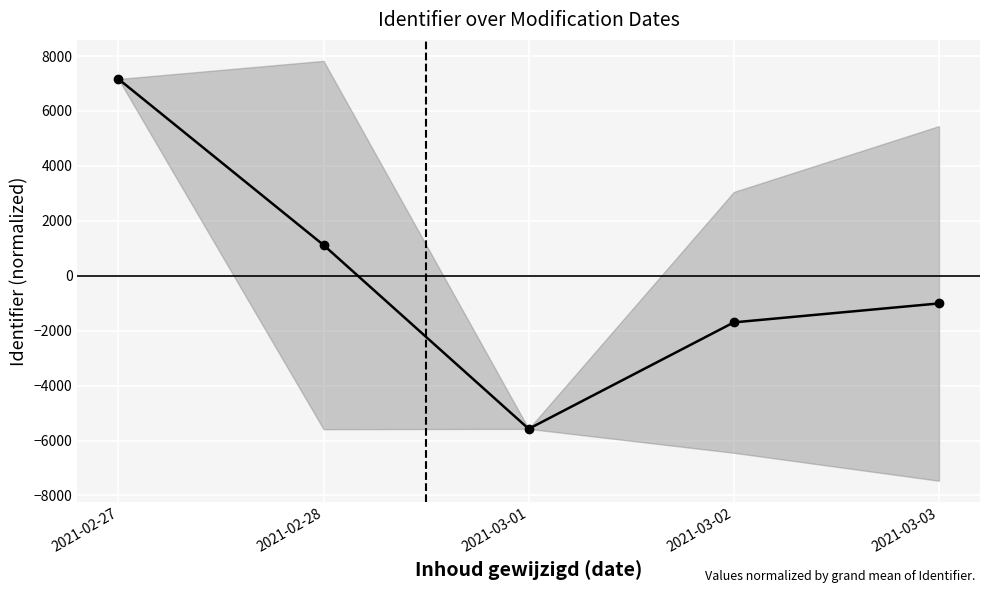

How many values are below zero?

3